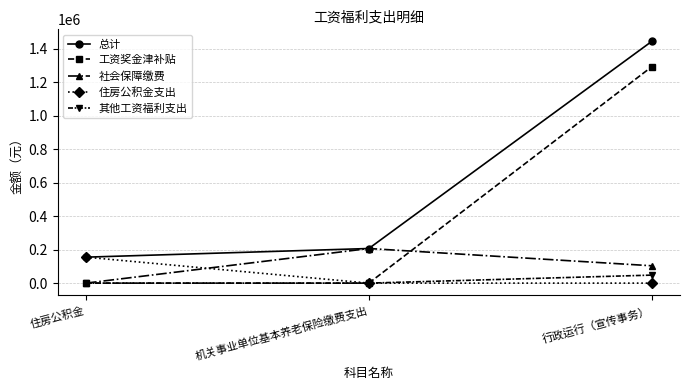

What is the sum of all 住房公积金支出 values?

155026.3